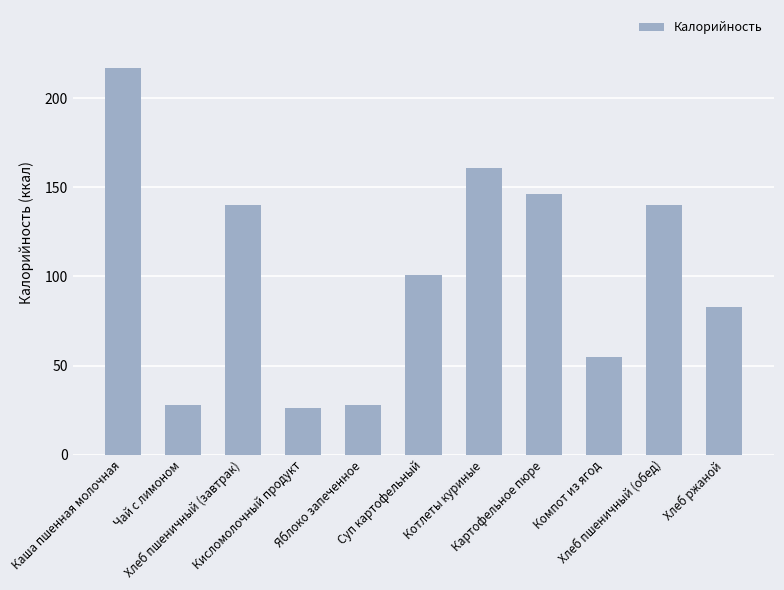

Reading left to right, extract all data points from this chart.

217	28	140	26	28	101	161	146	55	140	83